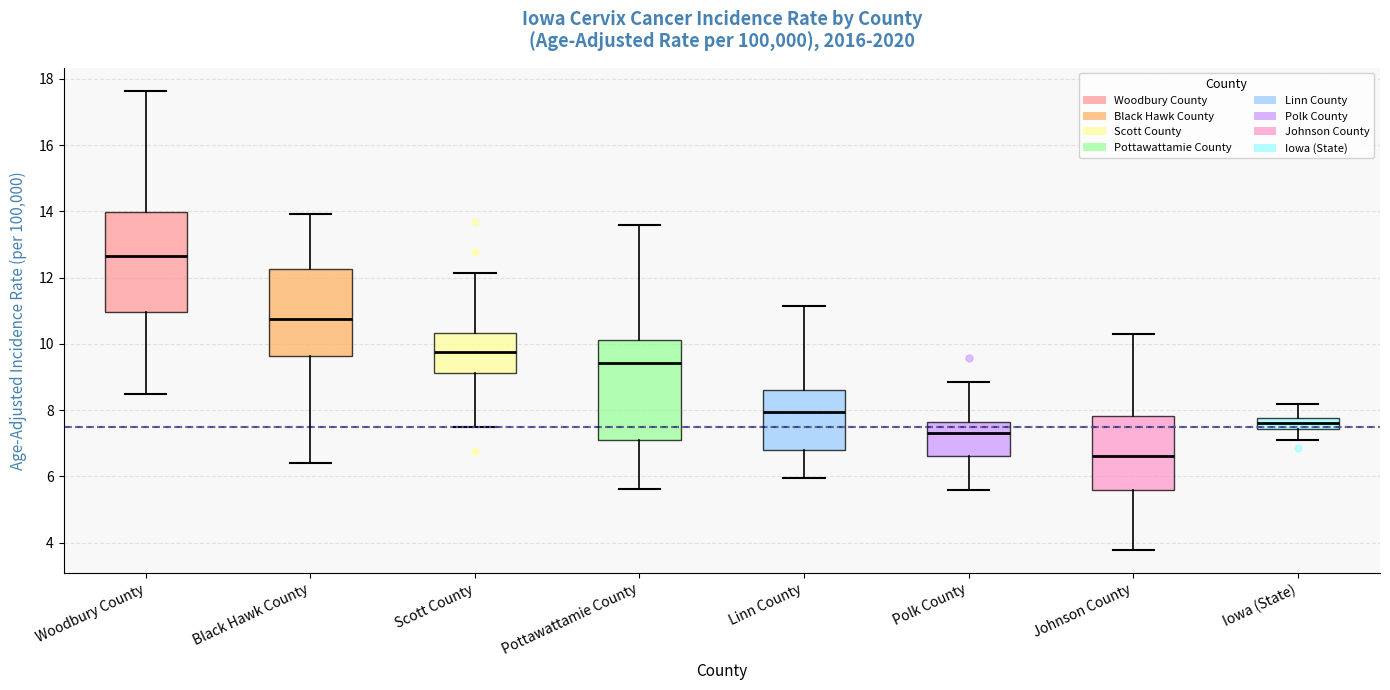

Reading left to right, transcribe this box plot: for each box, give where its median line is, the range the box spans, and where its two whiskers end, as read against the y-axis. The values are not printed on the chart, so give them approximately, as read against the axis.

Woodbury County: median 12.6, box 11.0 to 14.0, whiskers 8.4 to 17.6
Black Hawk County: median 10.8, box 9.6 to 12.2, whiskers 6.4 to 14.0
Scott County: median 9.8, box 9.2 to 10.4, whiskers 7.4 to 12.2
Pottawattamie County: median 9.4, box 7.0 to 10.2, whiskers 5.6 to 13.6
Linn County: median 8.0, box 6.8 to 8.6, whiskers 6.0 to 11.2
Polk County: median 7.4, box 6.6 to 7.6, whiskers 5.6 to 8.8
Johnson County: median 6.6, box 5.6 to 7.8, whiskers 3.8 to 10.2
Iowa (State): median 7.6, box 7.4 to 7.8, whiskers 7.0 to 8.2